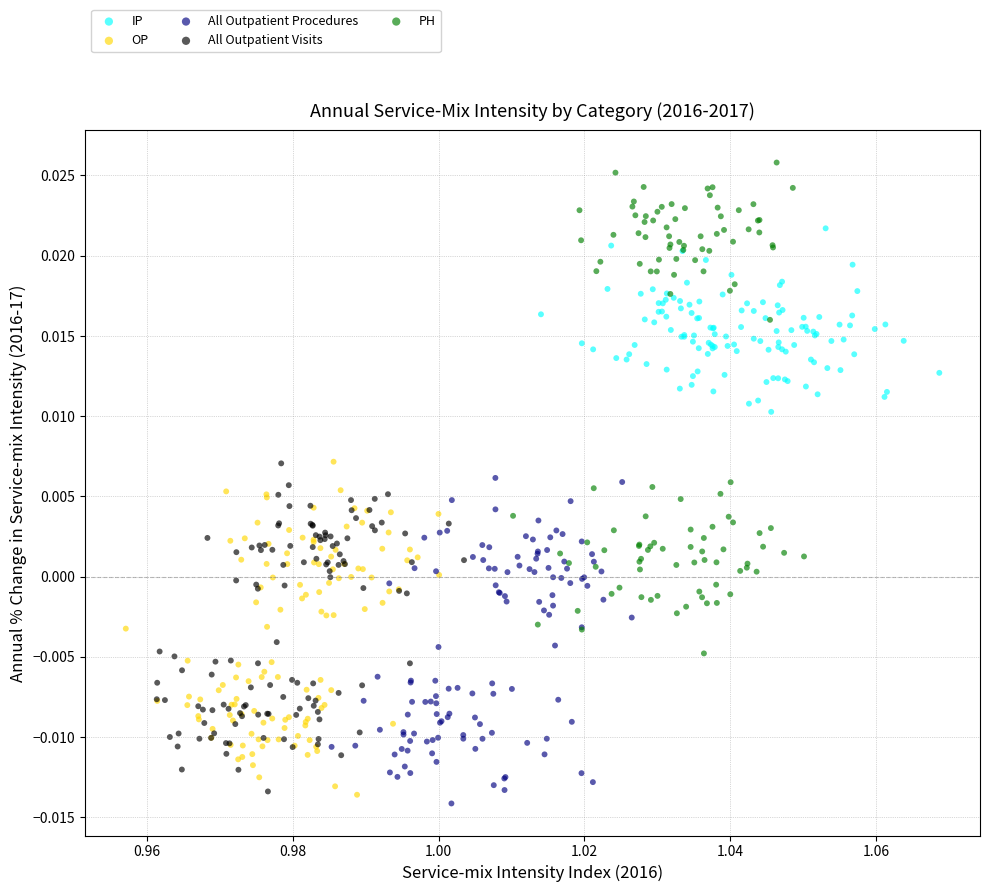

Which series has the widest spread of Y values?

PH